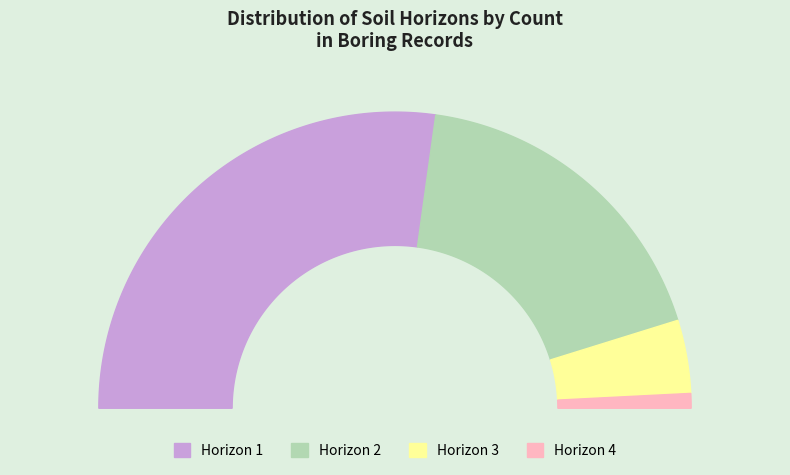

Which category has the smallest portion of the pie?

4